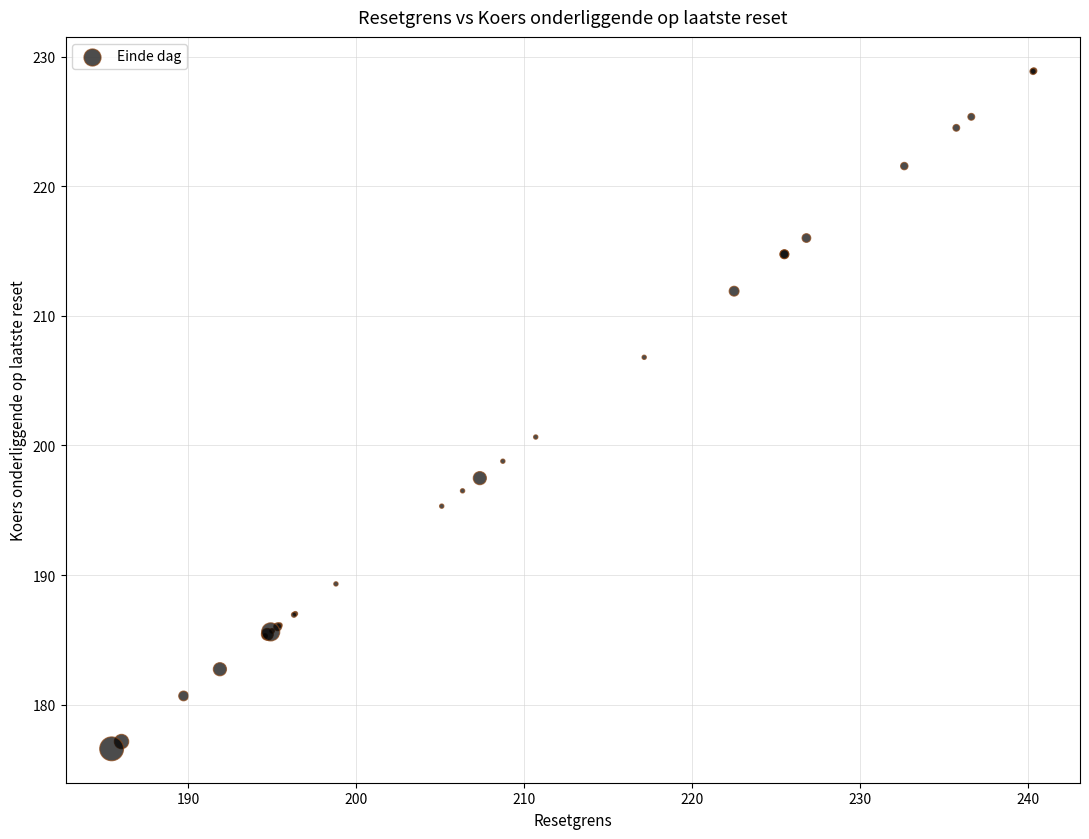

What Y value in the scatter plot is closest to 202?

200.7